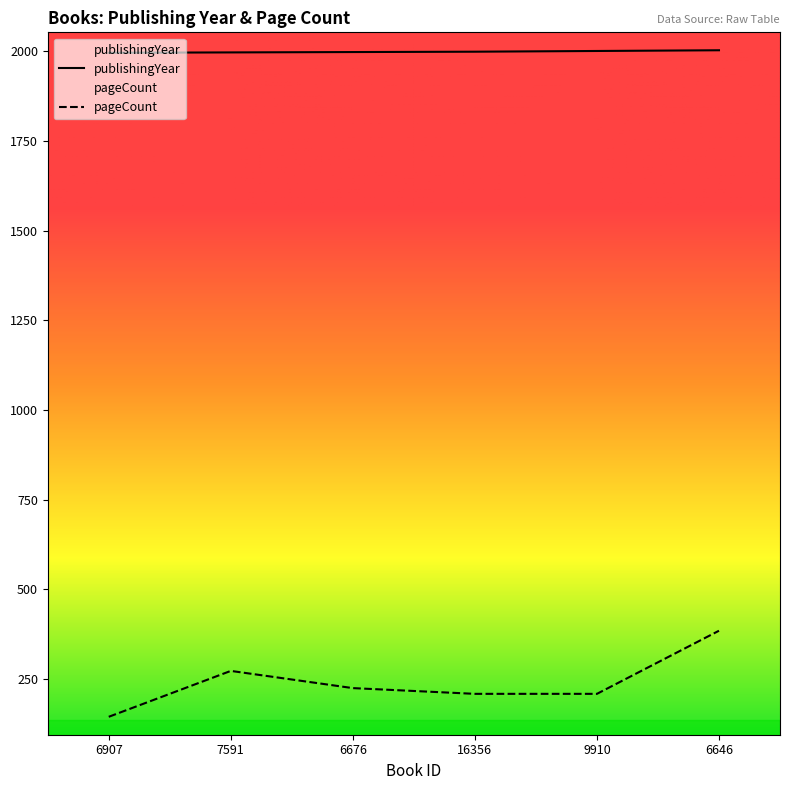

What is the spread (max minus min) of values at 6676?

1774